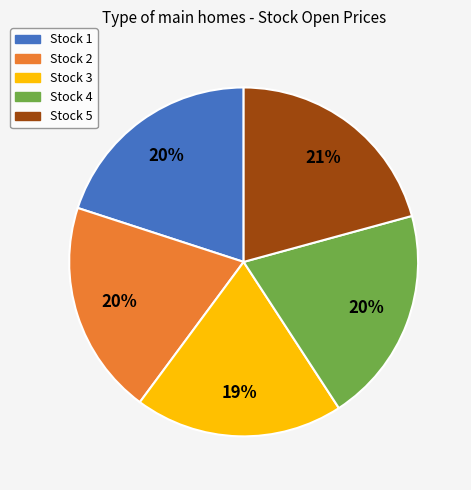

How many slices are in this pie chart?

5